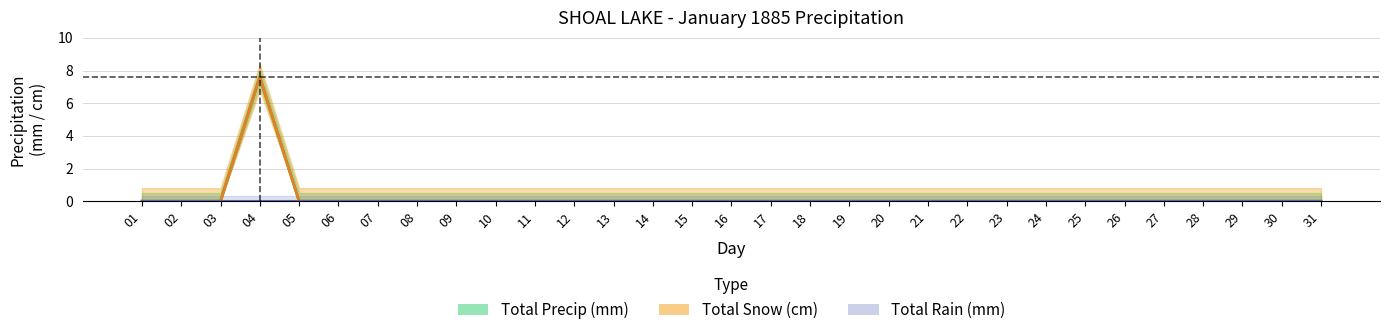

What is the difference between the maximum and minimum values in the Total Precip (mm) series?

7.6